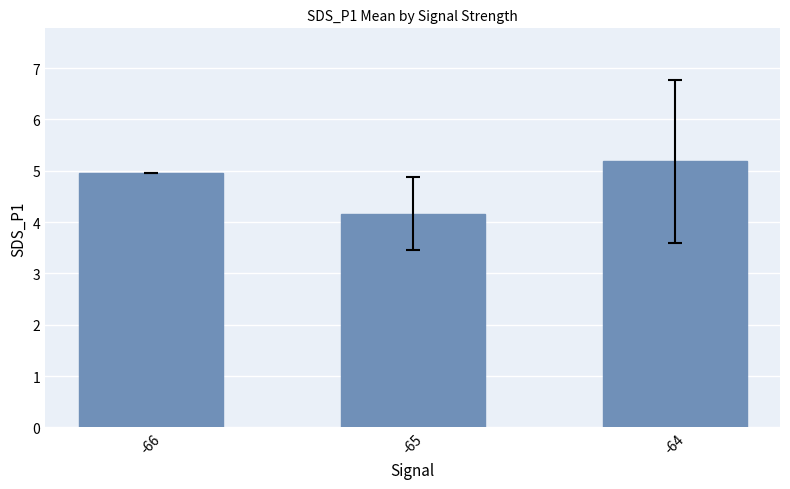

True or false: the data shows 5.2 at -64.

True